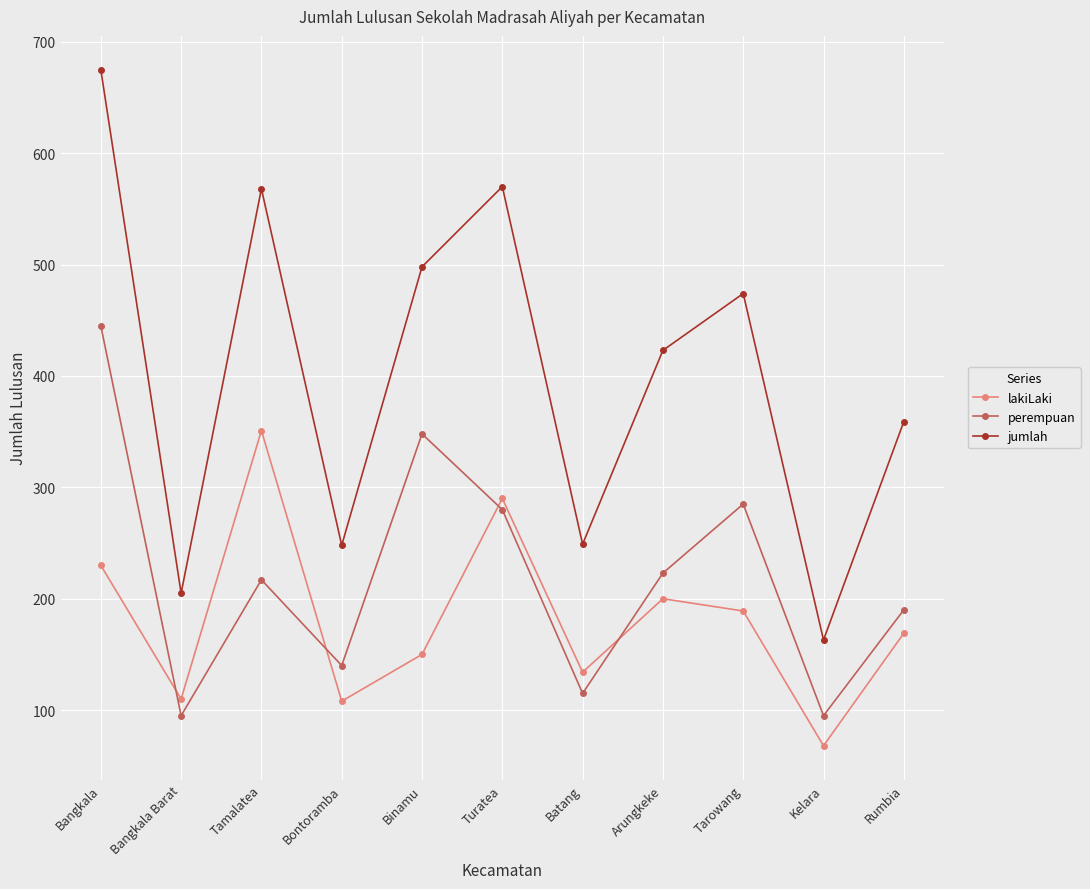

Is the value of perempuan at Batang greater than the value of jumlah at Kelara?

No